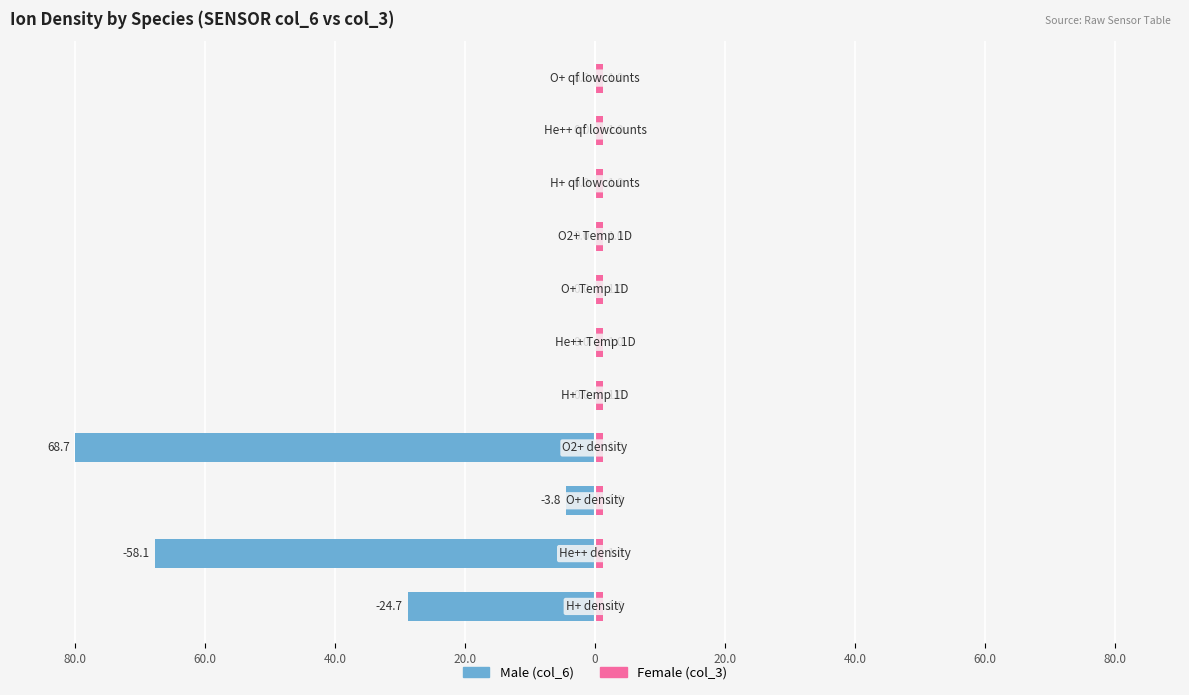

Which series has the largest total across all categories?

Female (col_3)